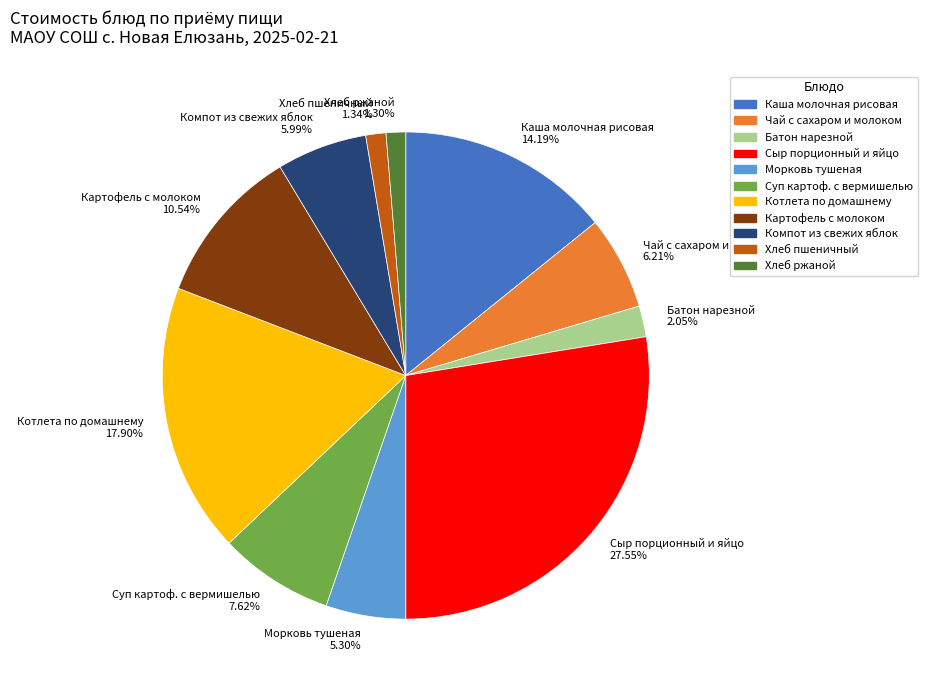

To the nearest percent, what percentage of the pie is Чай с сахаром и молоком?

6%